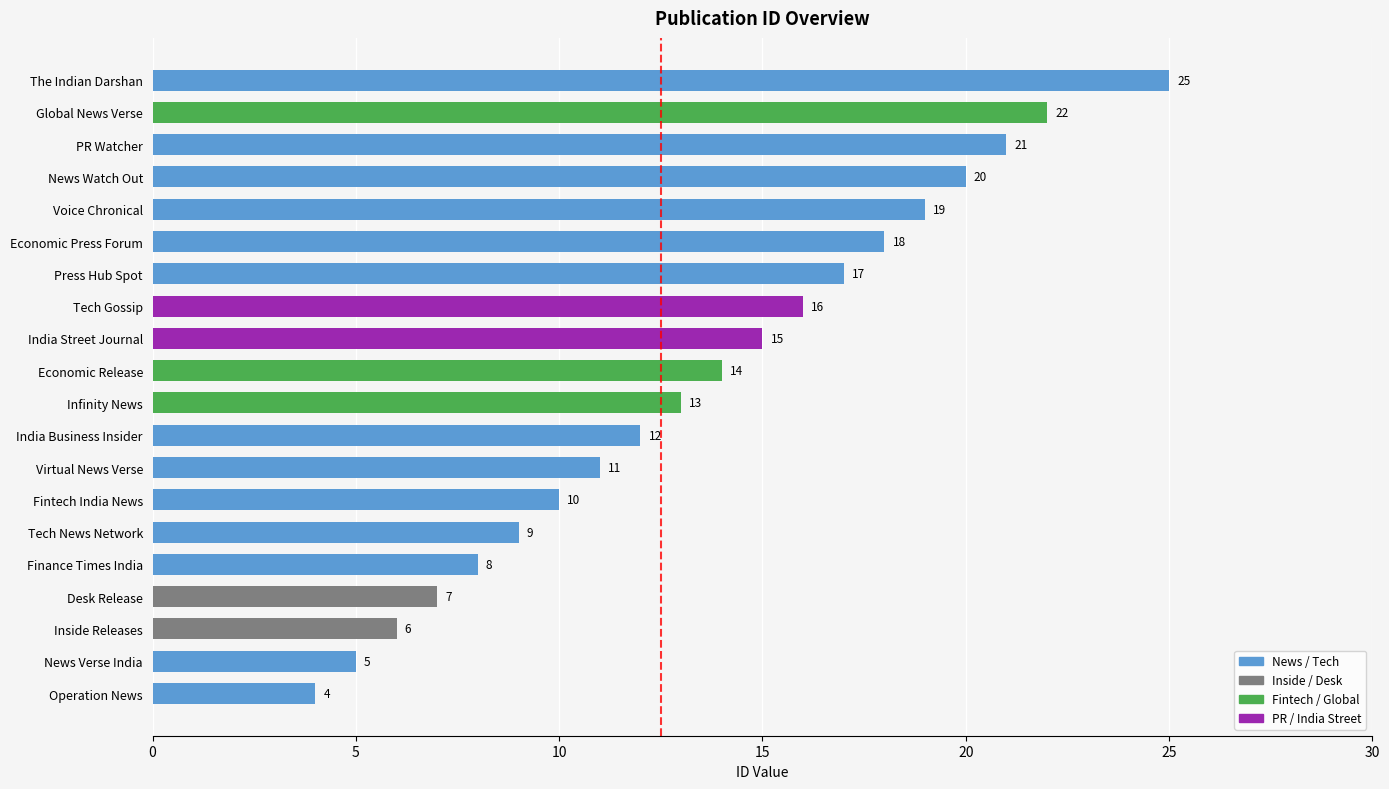

What is the minimum value shown in the chart?

4